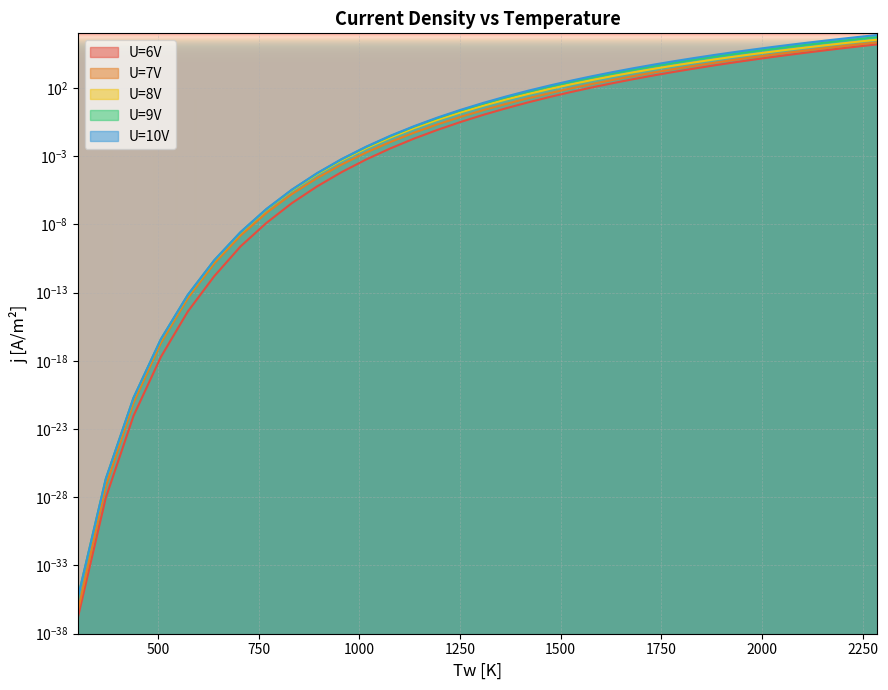

The value of U=9V at 1016.8 is 0.0. True or false?

True